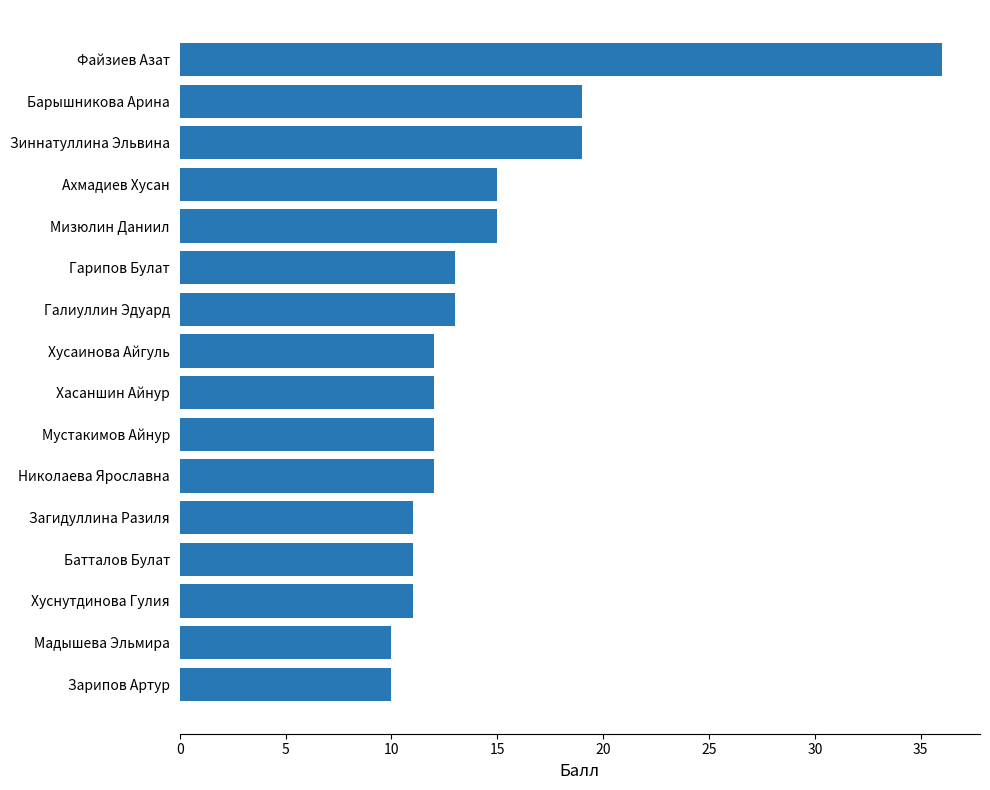

At which category does the chart reach its peak across all series?

Файзиев Азат